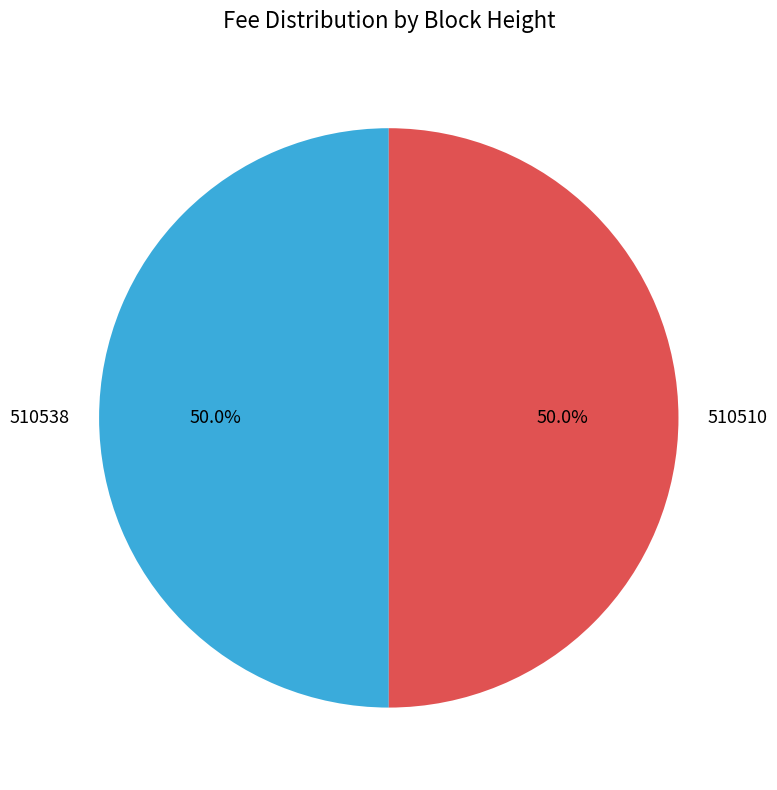

What percentage do 510510 and 510538 together represent?

100.0%